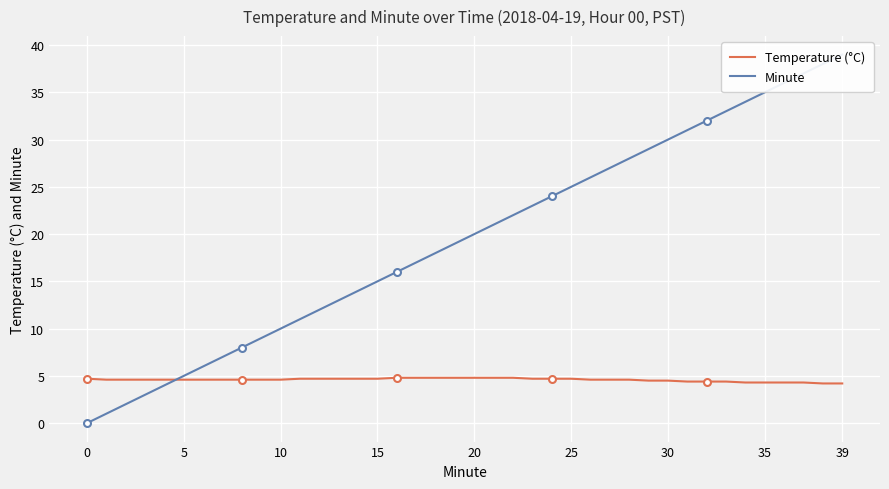

True or false: Temperature (°C) has a value of 1.2 at 22.

False